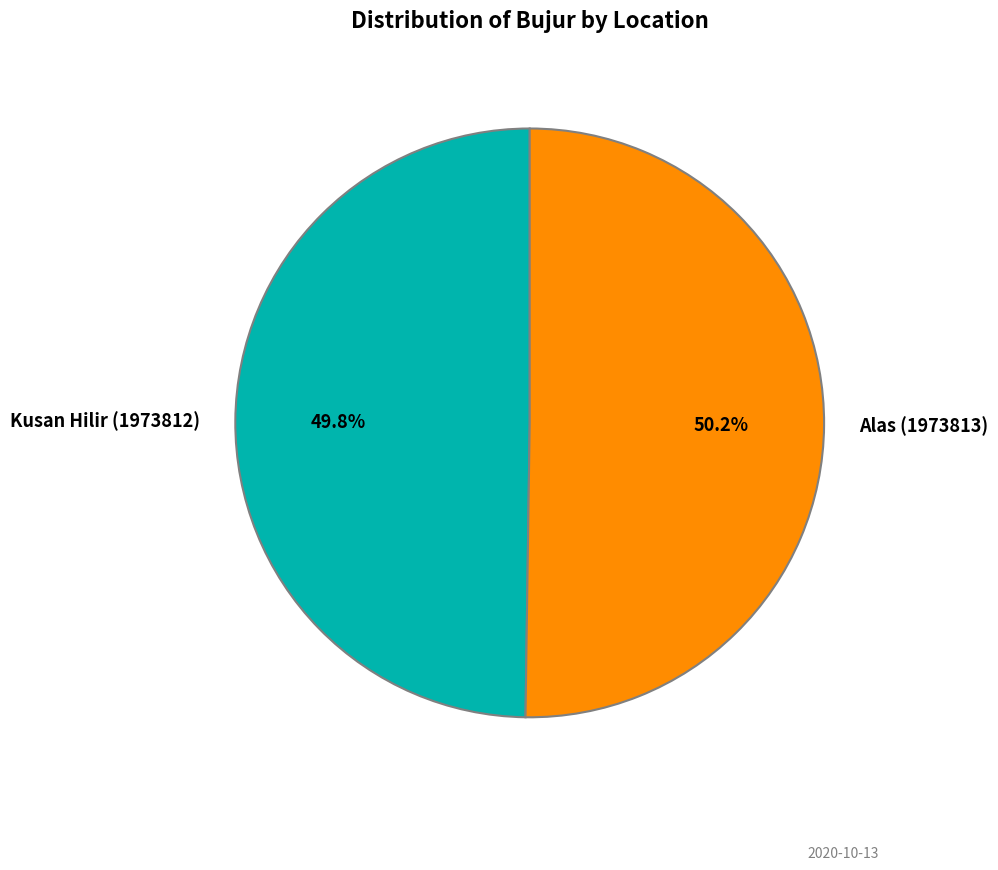

How many slices are in this pie chart?

2